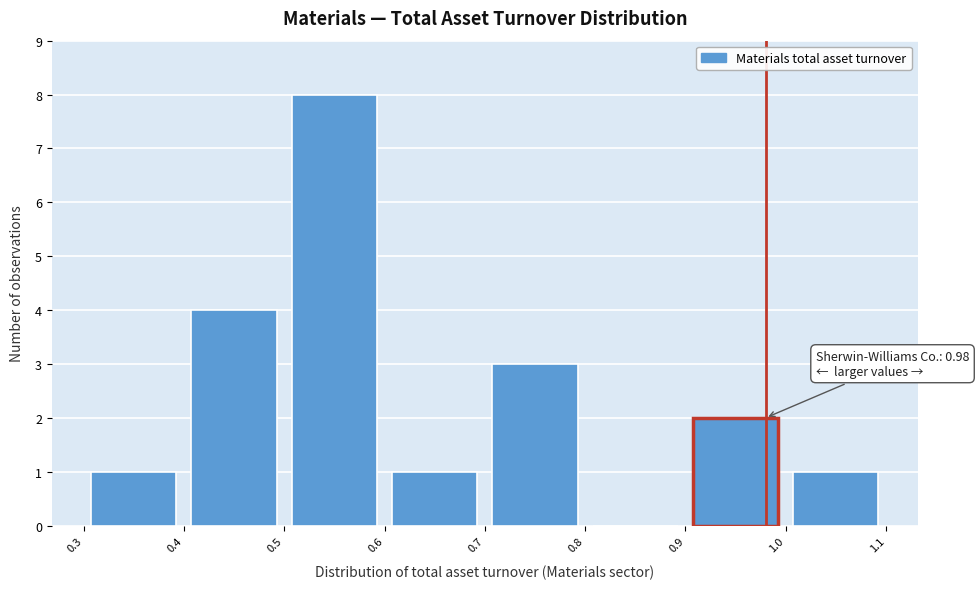

Which range on the x-axis has the tallest bar?

0.5 to 0.6